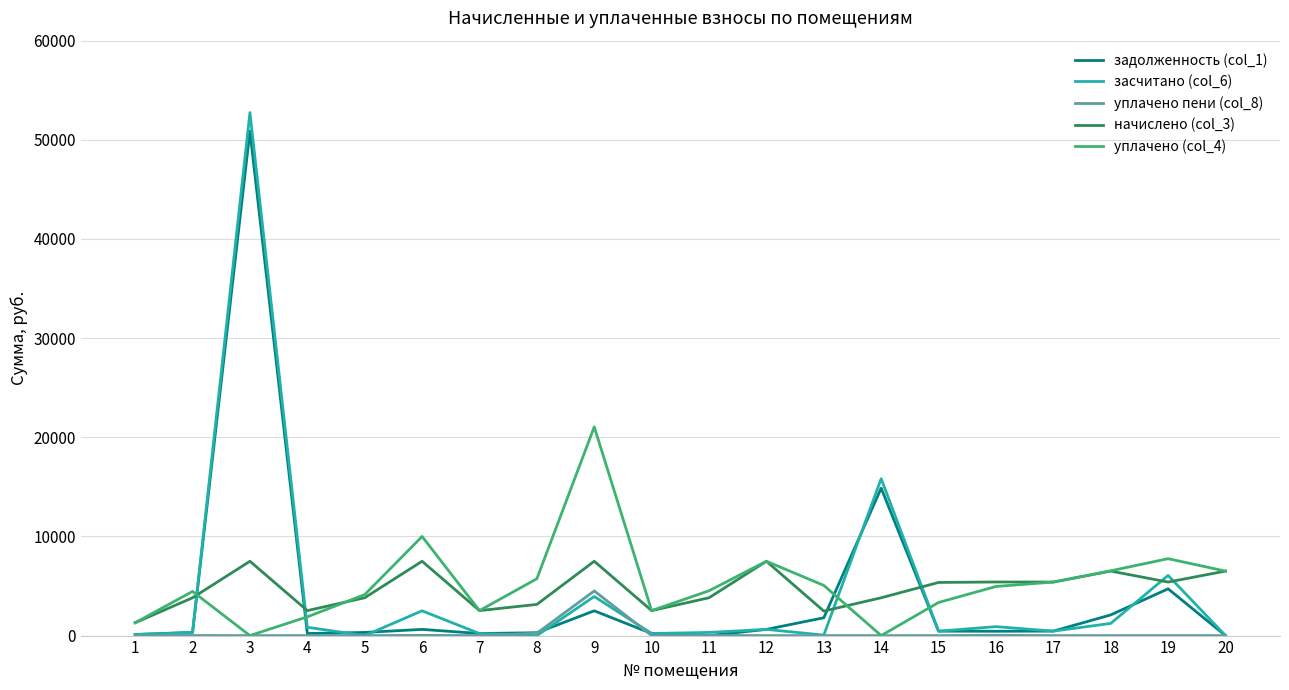

After their last crossing, which series has the higher values: задолженность (col_1) or уплачено (col_4)?

уплачено (col_4)